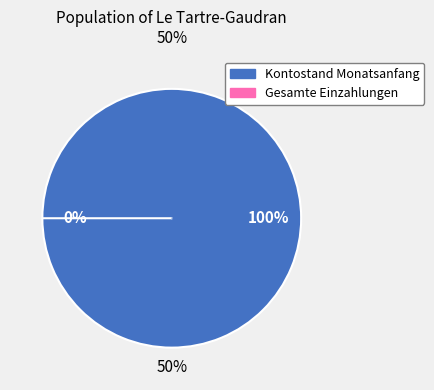

Which slice is the smallest?

Gesamte Einzahlungen